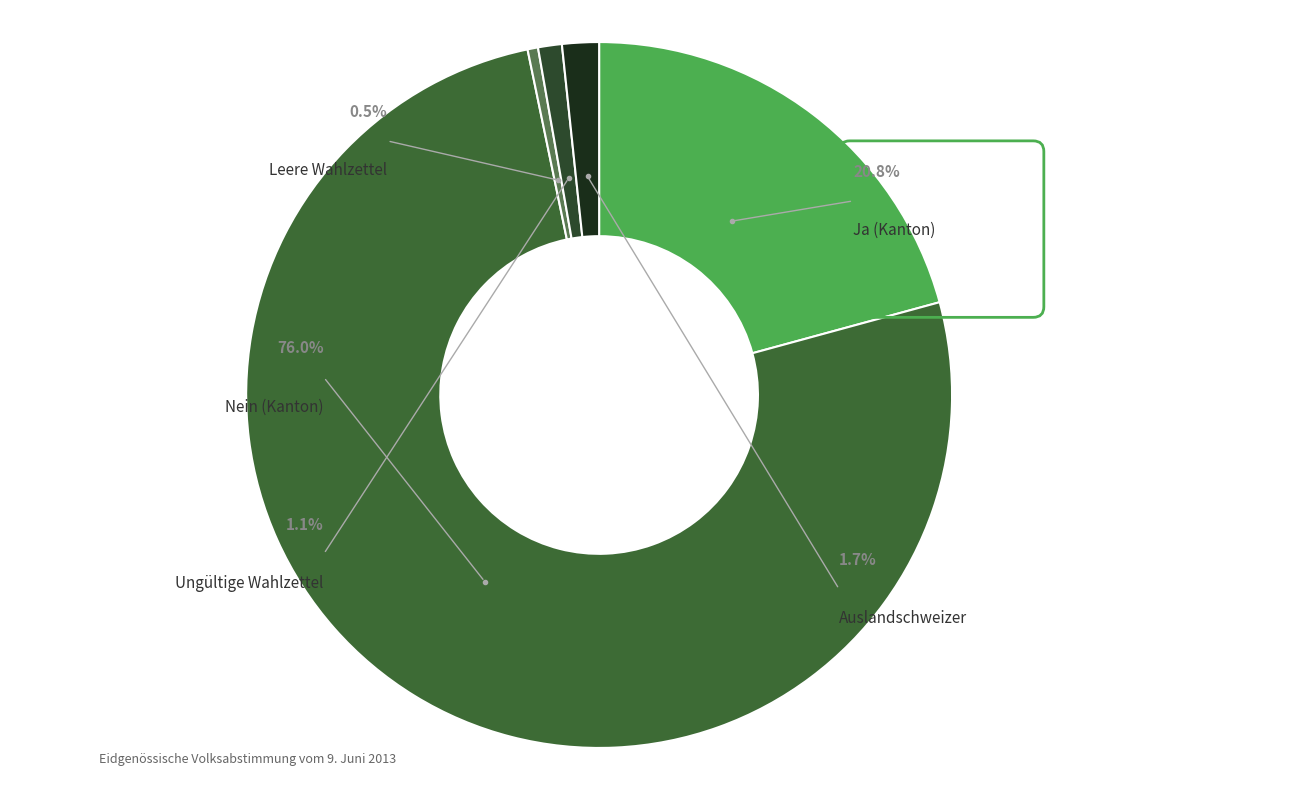

The Leere Wahlzettel slice represents 0% of the pie. True or false?

True